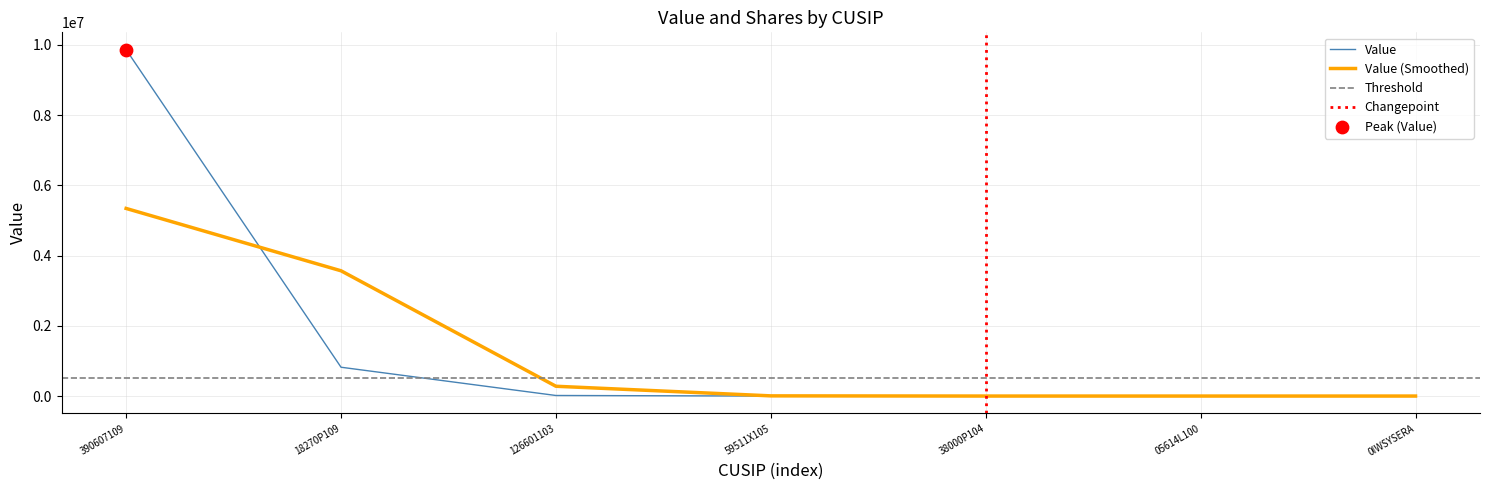

Between 59511X105 and 126601103, which is larger?

126601103